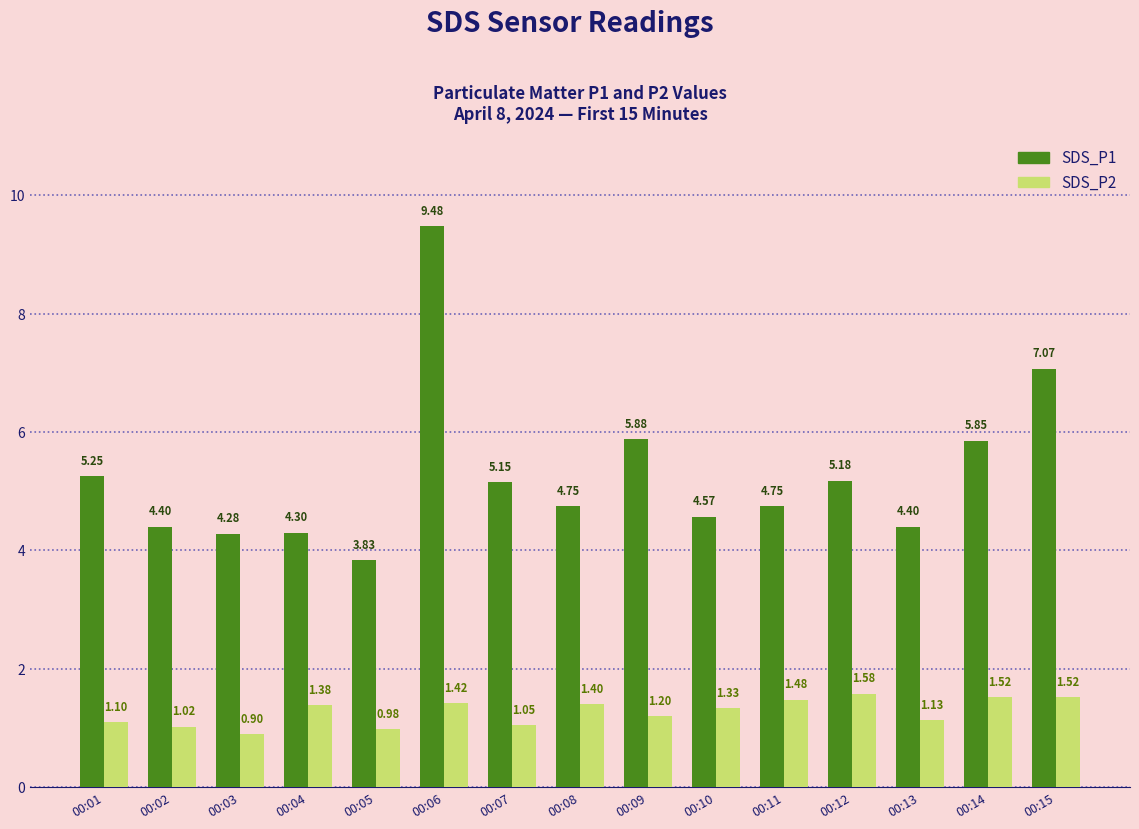

Does the chart contain any negative values?

No